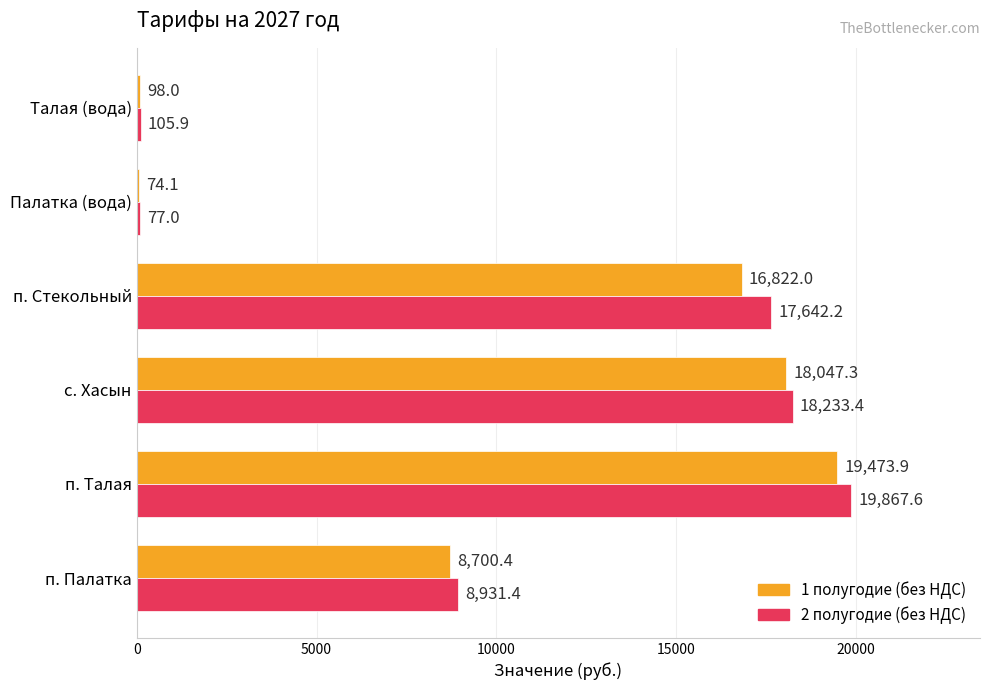

The 2 полугодие (без НДС) series shows 17642.2 at п. Стекольный. True or false?

True